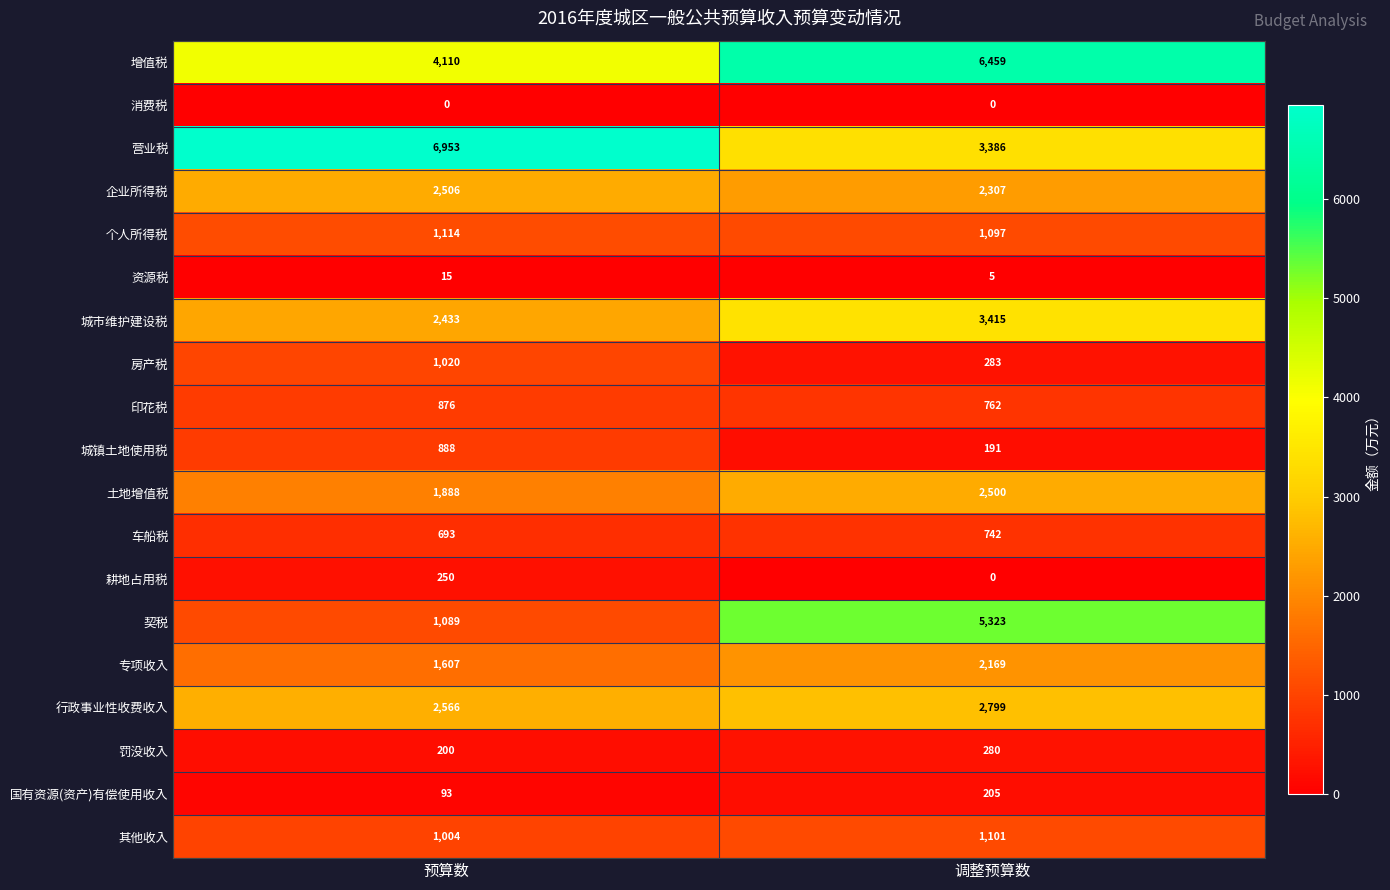

What is the greatest value displayed?

6953